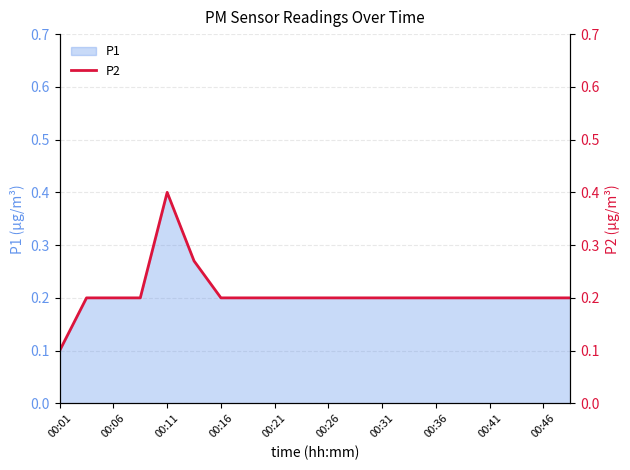

How many lines are shown in the chart?

1